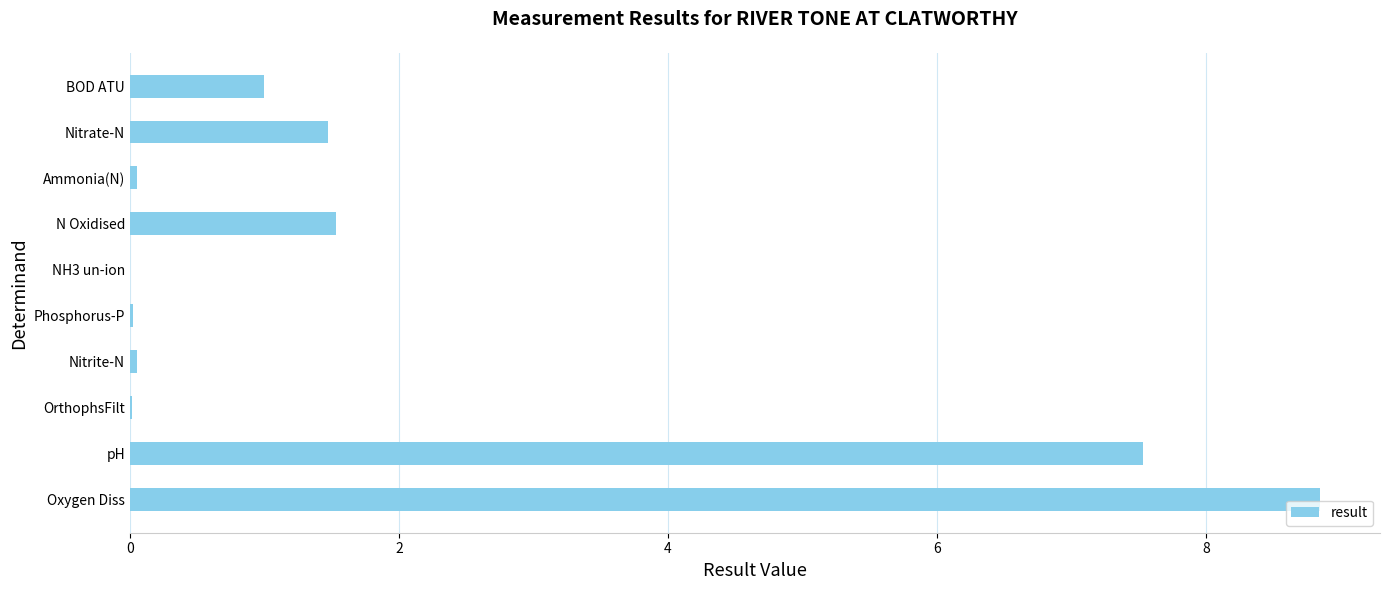

Between Nitrate-N and BOD ATU, which is larger?

Nitrate-N